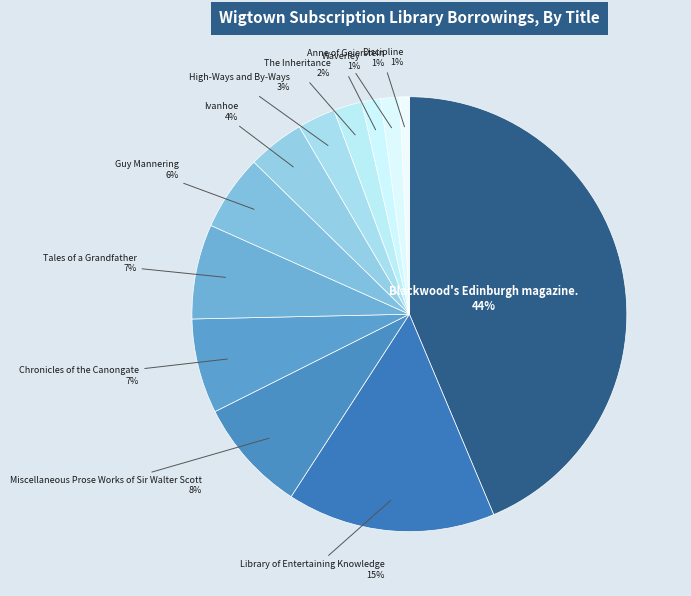

Which has a higher value, Ivanhoe or Guy Mannering?

Guy Mannering